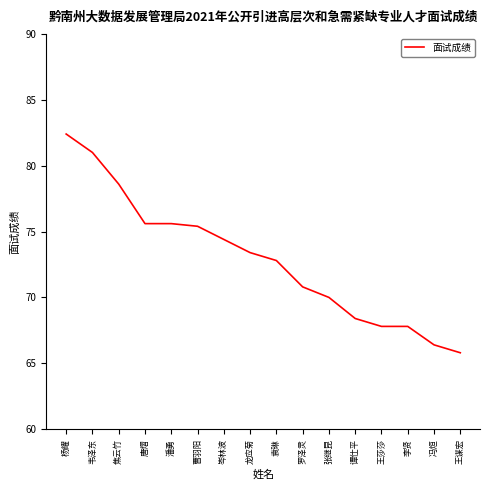

Which category has the lowest value across all series?

王谋宏